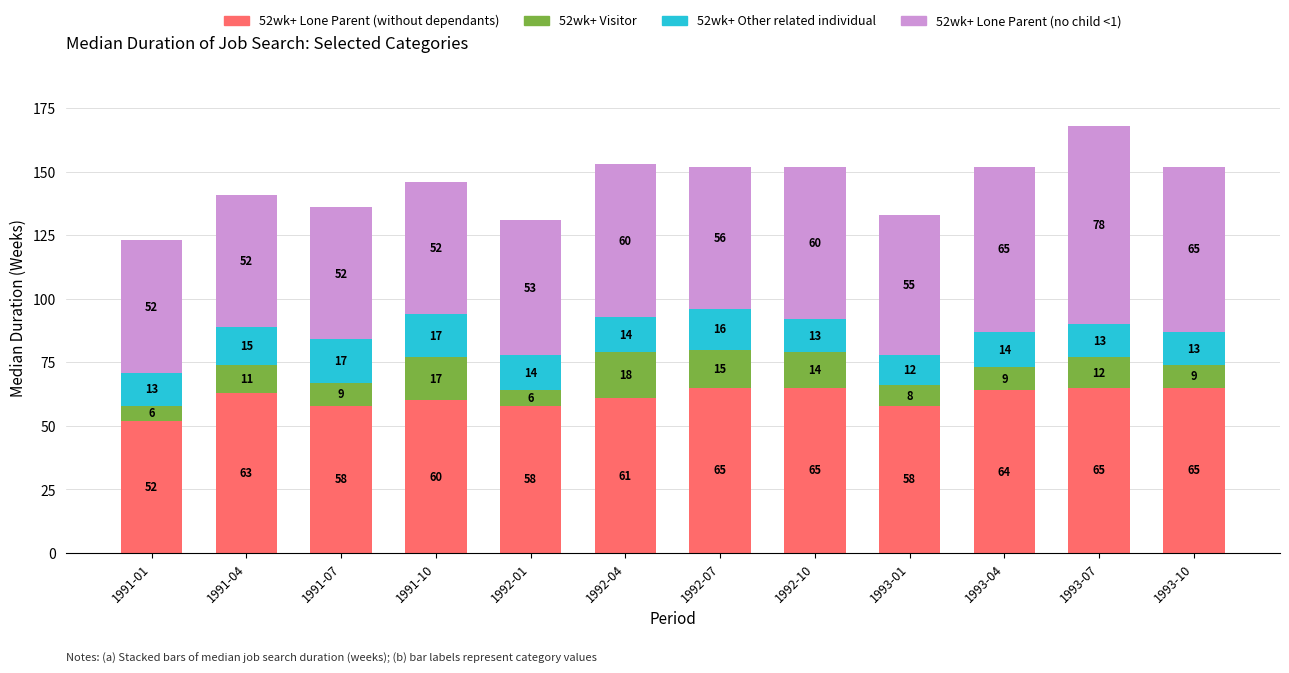

The 52wk+ Lone Parent (without dependants) series shows 65 at 1993-07. True or false?

True